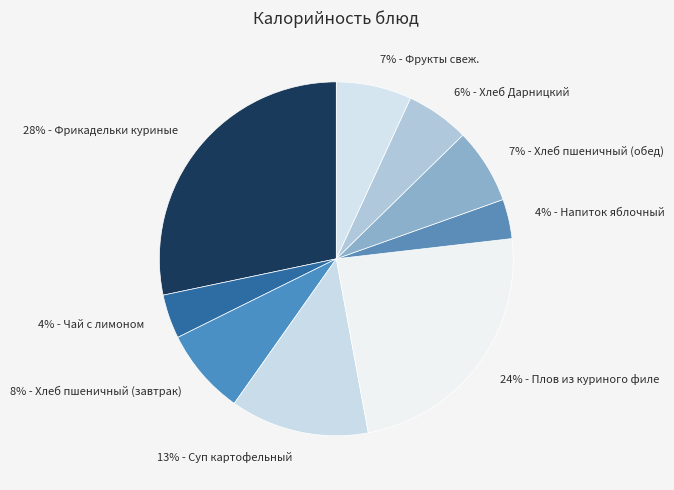

Is it true that 7% - Фрукты свеж. is 7% of the pie?

True